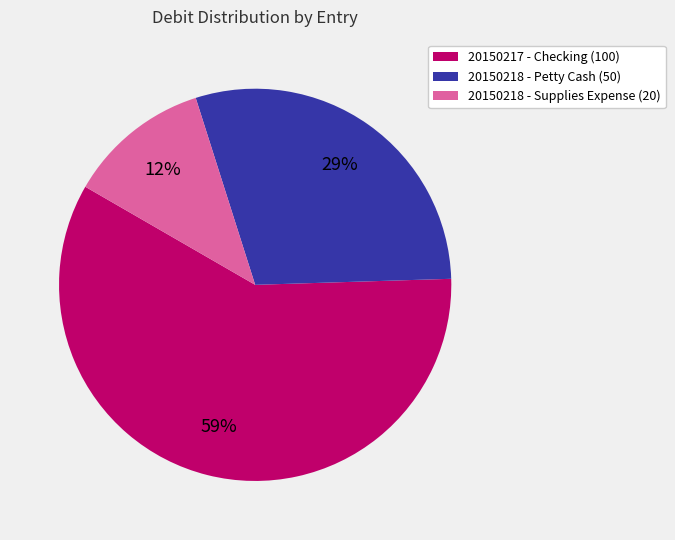

Between 20150217 - Checking (100) and 20150218 - Supplies Expense (20), which is larger?

20150217 - Checking (100)